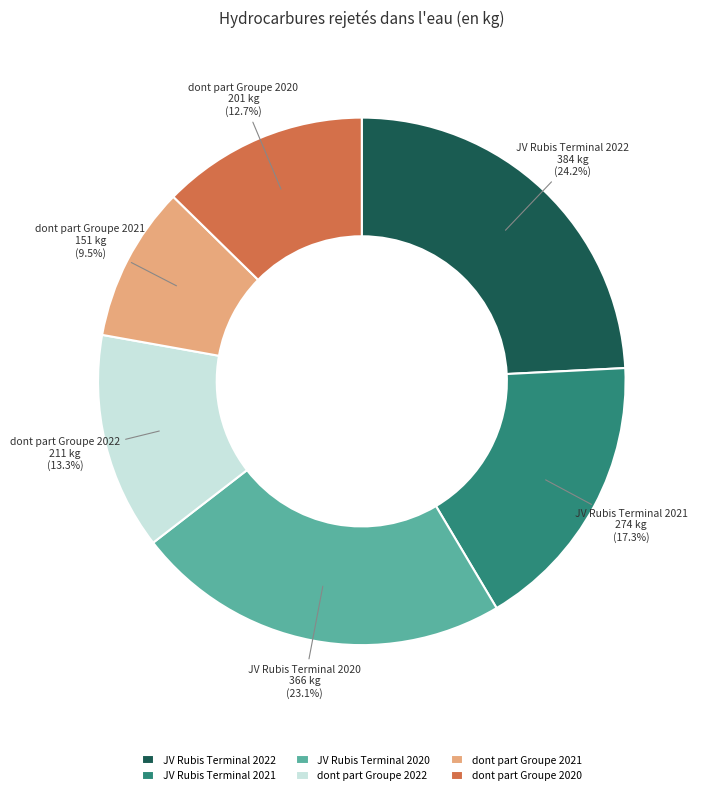

Does any single category account for the majority?

No